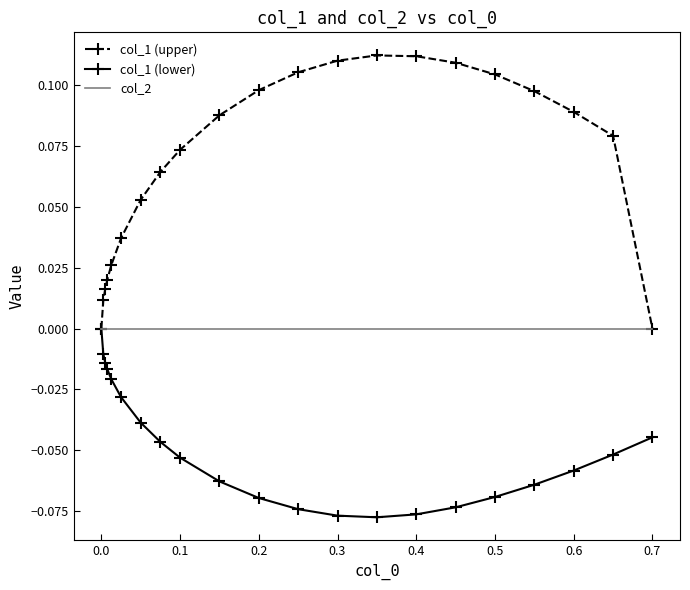

Count the number of data series in this chart.

3